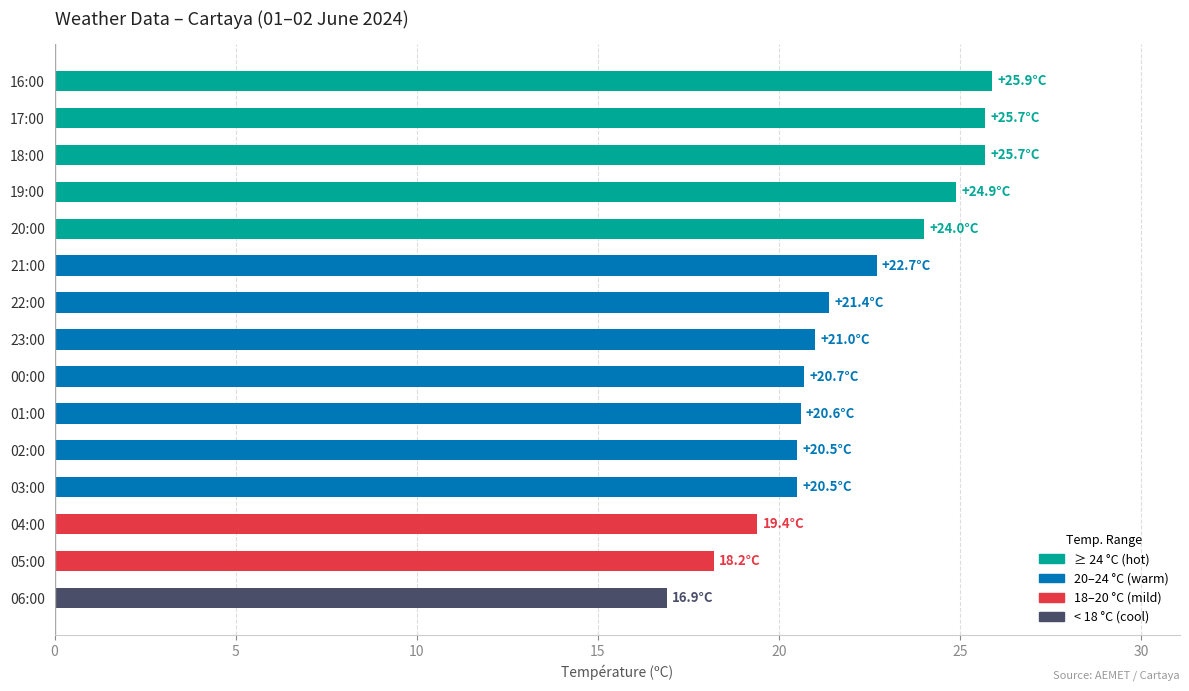

Where is the data nearest to the value 21?

23:00